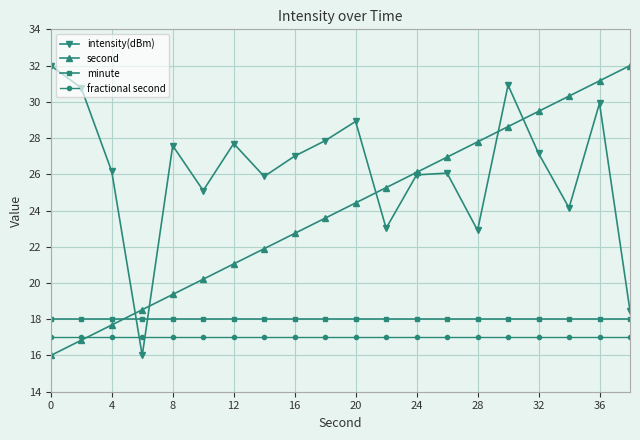

Does the chart have visible grid lines?

Yes